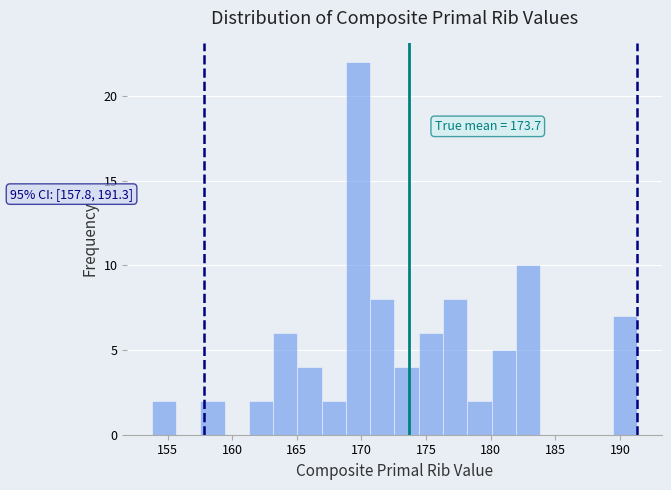

Around what value on the x-axis is the tallest bar? Give the approximate position of its centre, as read against the axis.

169.5